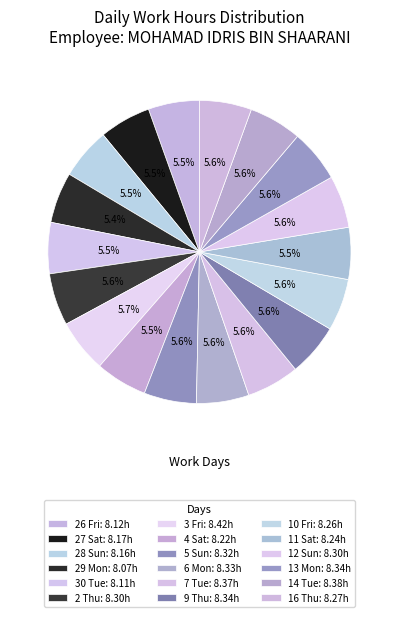

Which has a higher value, 13 Mon or 2 Thu?

13 Mon